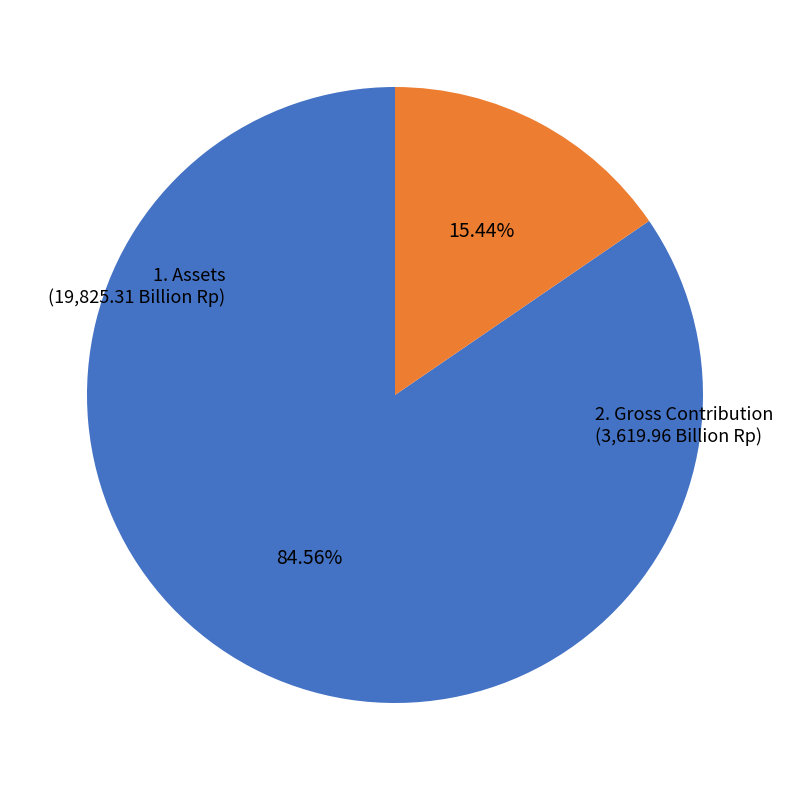

Which category has the biggest portion of the pie?

1. Assets